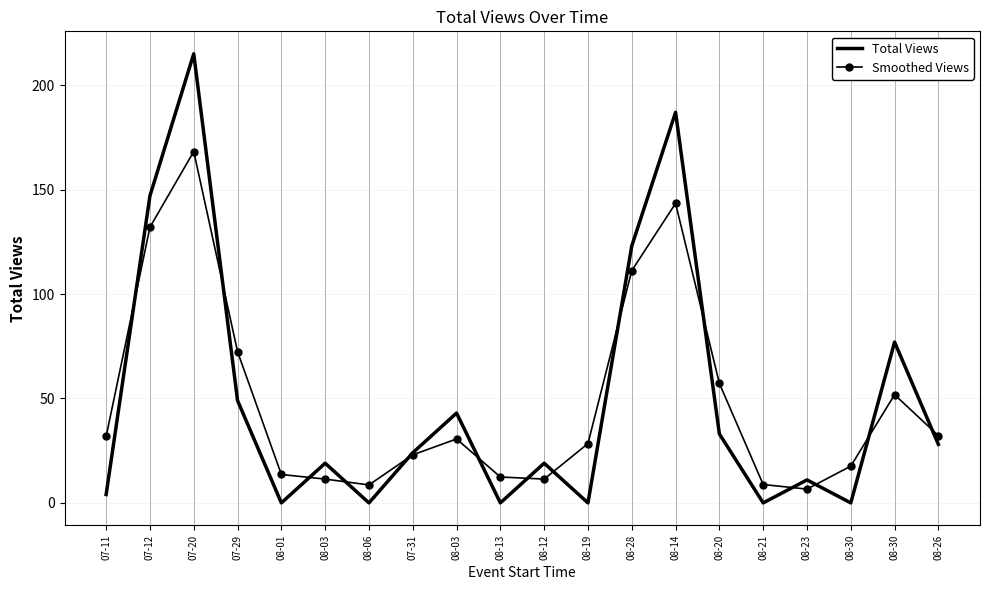

The Smoothed Views series shows 26.6 at 08-28. True or false?

False